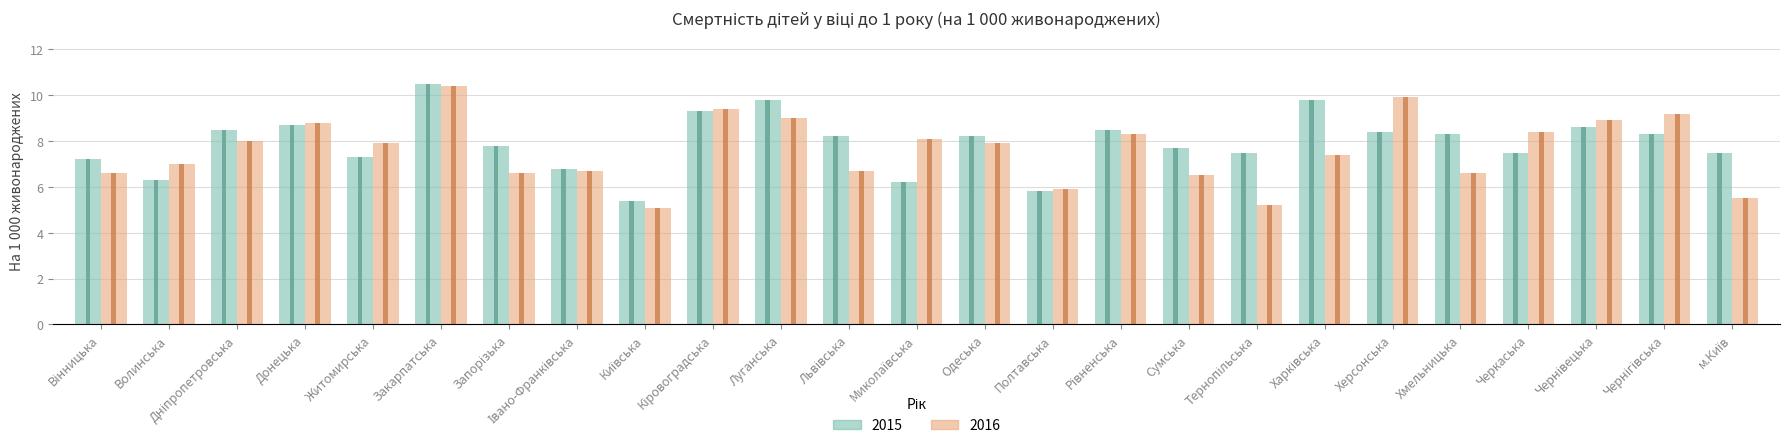

Reading left to right, transcribe all the data shown in this chart.

2015: Вінницька=7.2	Волинська=6.3	Дніпропетровська=8.5	Донецька=8.7	Житомирська=7.3	Закарпатська=10.5	Запорізька=7.8	Івано-Франківська=6.8	Київська=5.4	Кіровоградська=9.3	Луганська=9.8	Львівська=8.2	Миколаївська=6.2	Одеська=8.2	Полтавська=5.8	Рівненська=8.5	Сумська=7.7	Тернопільська=7.5	Харківська=9.8	Херсонська=8.4	Хмельницька=8.3	Черкаська=7.5	Чернівецька=8.6	Чернігівська=8.3	м.Київ=7.5
2016: Вінницька=6.6	Волинська=7.0	Дніпропетровська=8.0	Донецька=8.8	Житомирська=7.9	Закарпатська=10.4	Запорізька=6.6	Івано-Франківська=6.7	Київська=5.1	Кіровоградська=9.4	Луганська=9.0	Львівська=6.7	Миколаївська=8.1	Одеська=7.9	Полтавська=5.9	Рівненська=8.3	Сумська=6.5	Тернопільська=5.2	Харківська=7.4	Херсонська=9.9	Хмельницька=6.6	Черкаська=8.4	Чернівецька=8.9	Чернігівська=9.2	м.Київ=5.5